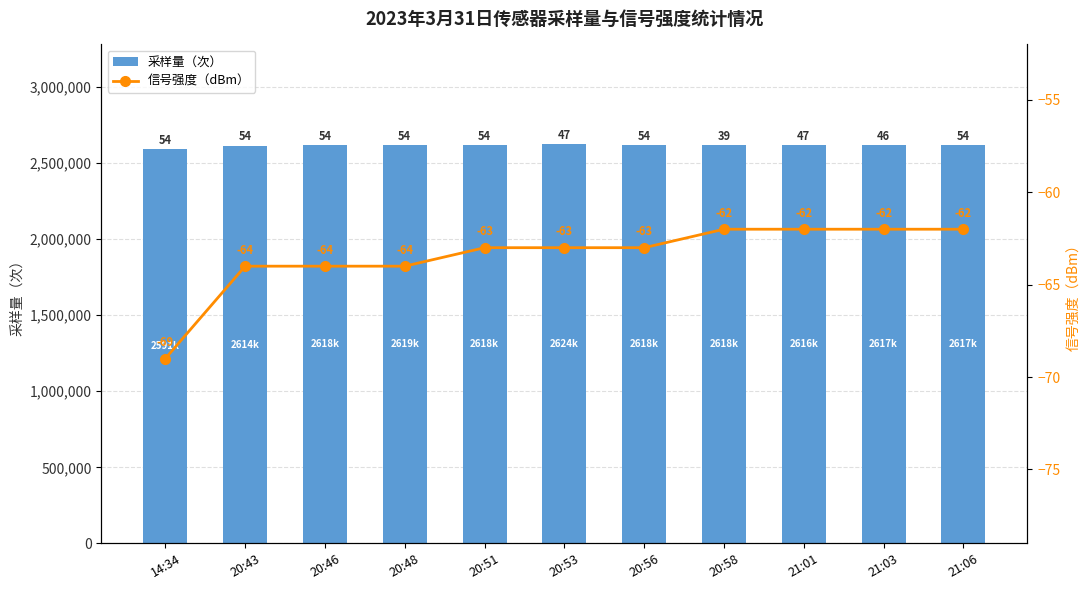

What are all the series names shown in the legend?

采样量（次）, 信号强度（dBm）